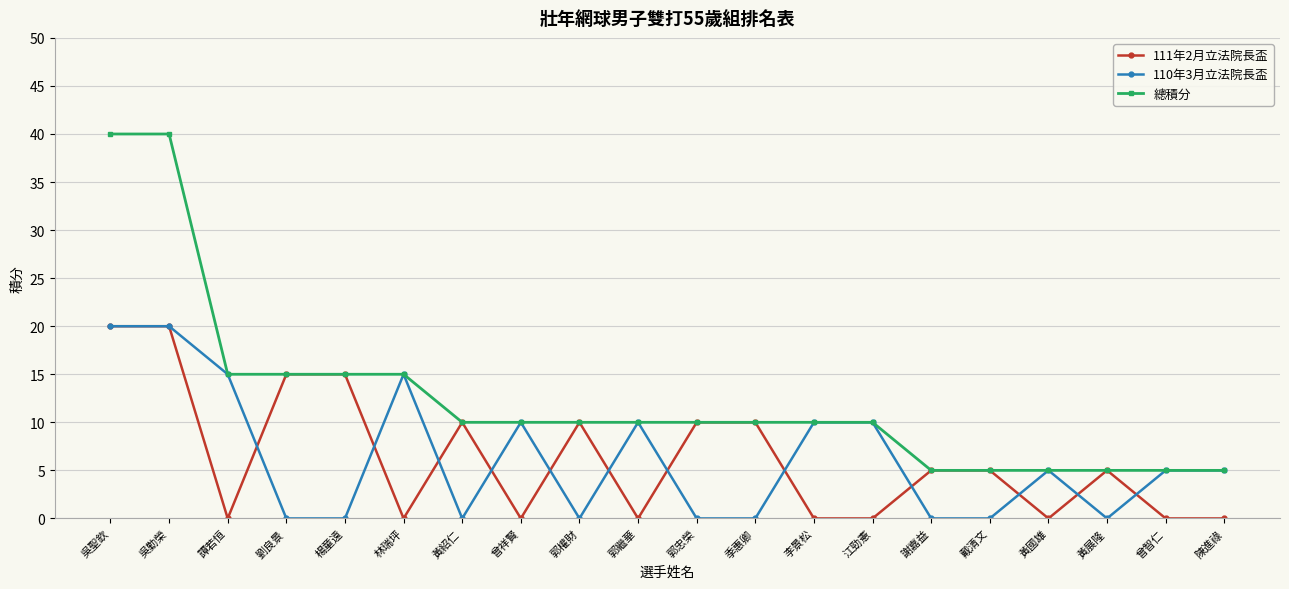

What is the difference between the 111年2月立法院長盃 values at 吳勤榮 and 曾祥賢?

20